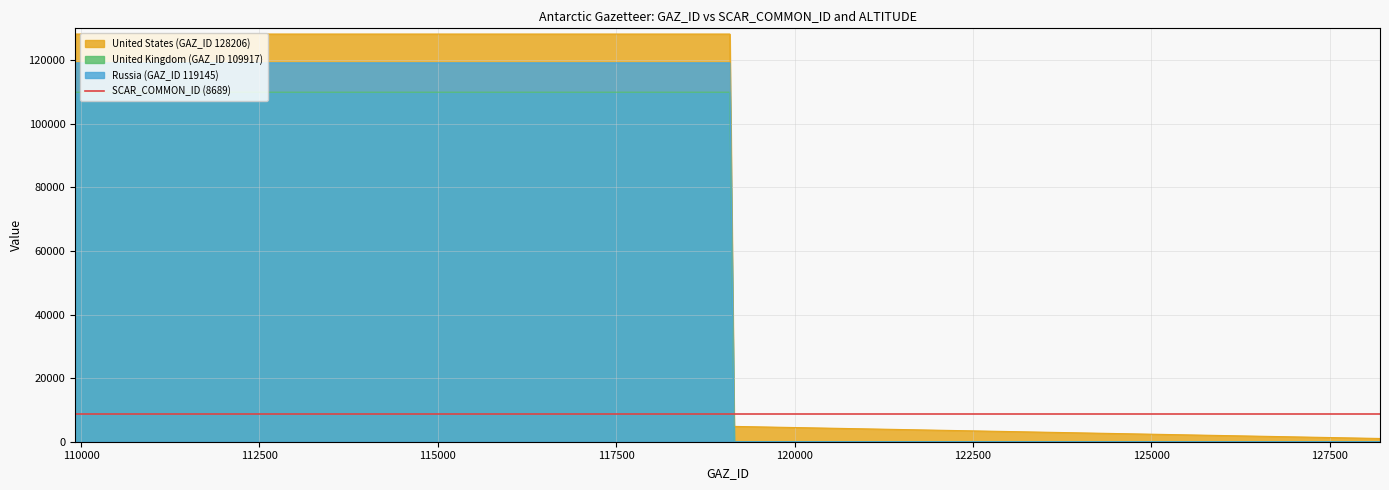

The value of United States (GAZ_ID 128206) at 119145 is 193482. True or false?

False